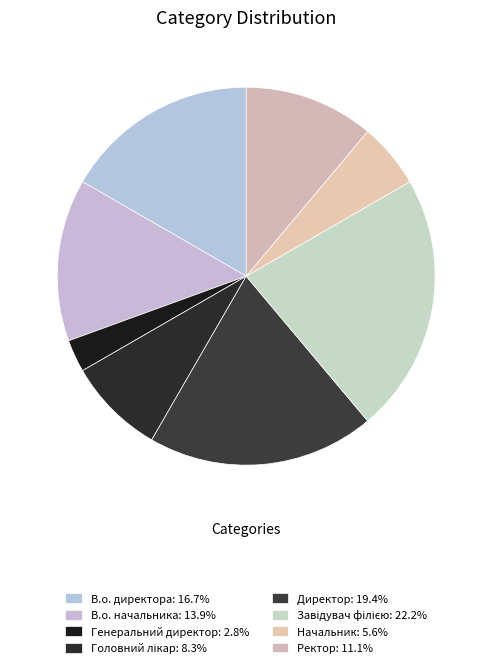

Is it true that Ректор is 11% of the pie?

True